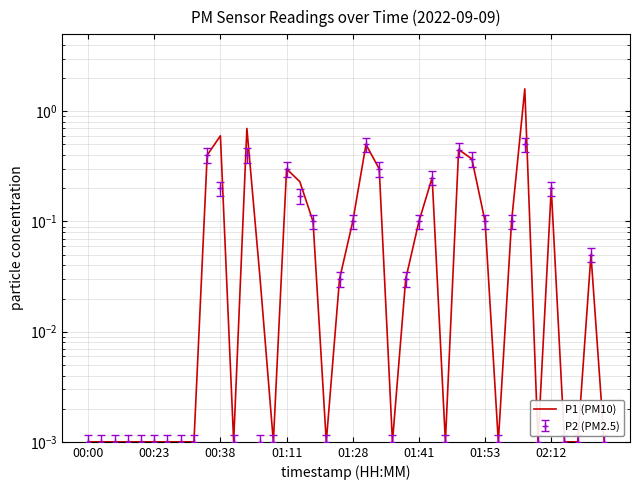

What position from the right is 18?

22